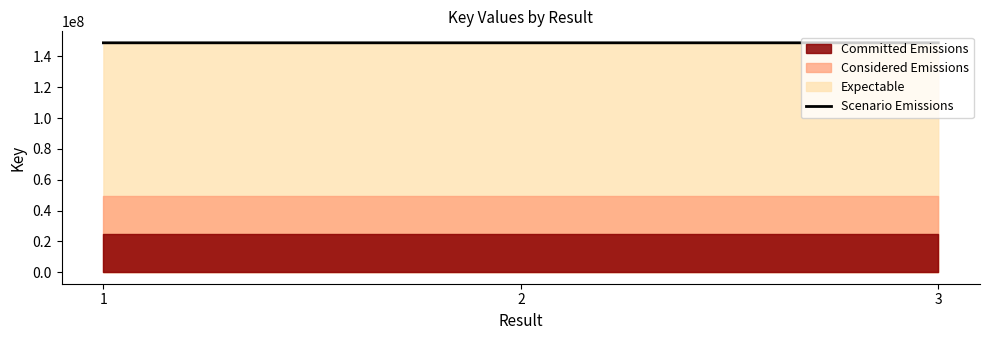

True or false: the data shows 148784980.3 at 1.

True